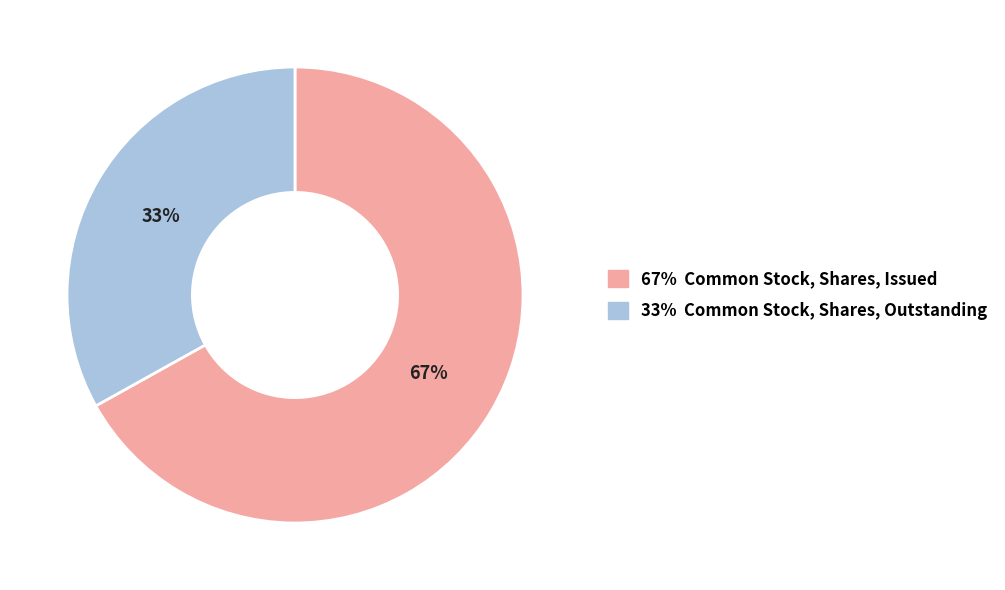

Is there a majority slice in this chart?

Yes